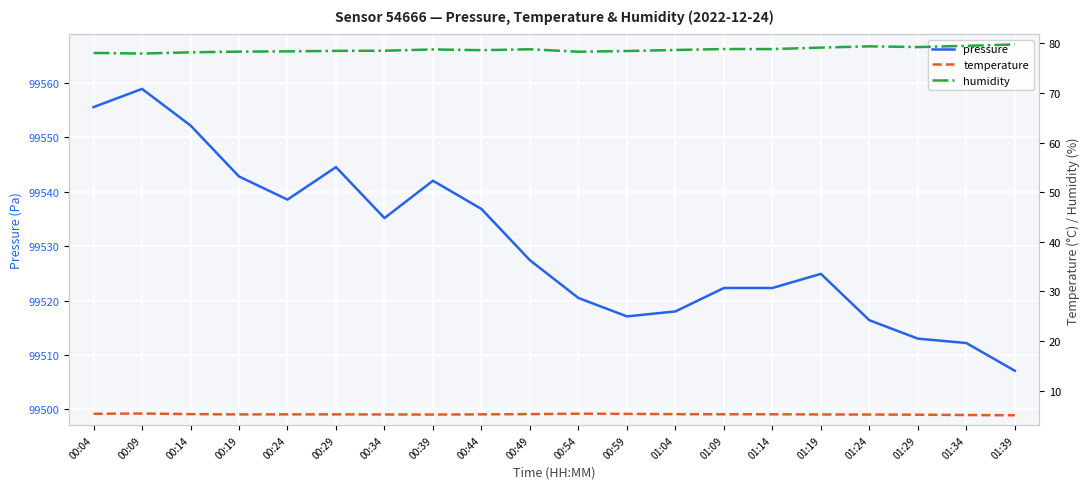

Reading left to right, list all the values displayed in this chart.

pressure: 99555.6	99558.9	99552.2	99542.8	99538.6	99544.5	99535.2	99542.0	99536.8	99527.4	99520.5	99517.1	99518.0	99522.3	99522.3	99524.9	99516.4	99513.0	99512.2	99507.1
temperature: 5.3	5.4	5.3	5.2	5.2	5.2	5.2	5.2	5.2	5.3	5.3	5.3	5.3	5.2	5.2	5.2	5.2	5.2	5.1	5.0
humidity: 78.1	77.9	78.2	78.3	78.4	78.5	78.5	78.8	78.6	78.8	78.3	78.4	78.7	78.8	78.8	79.1	79.4	79.2	79.5	79.8